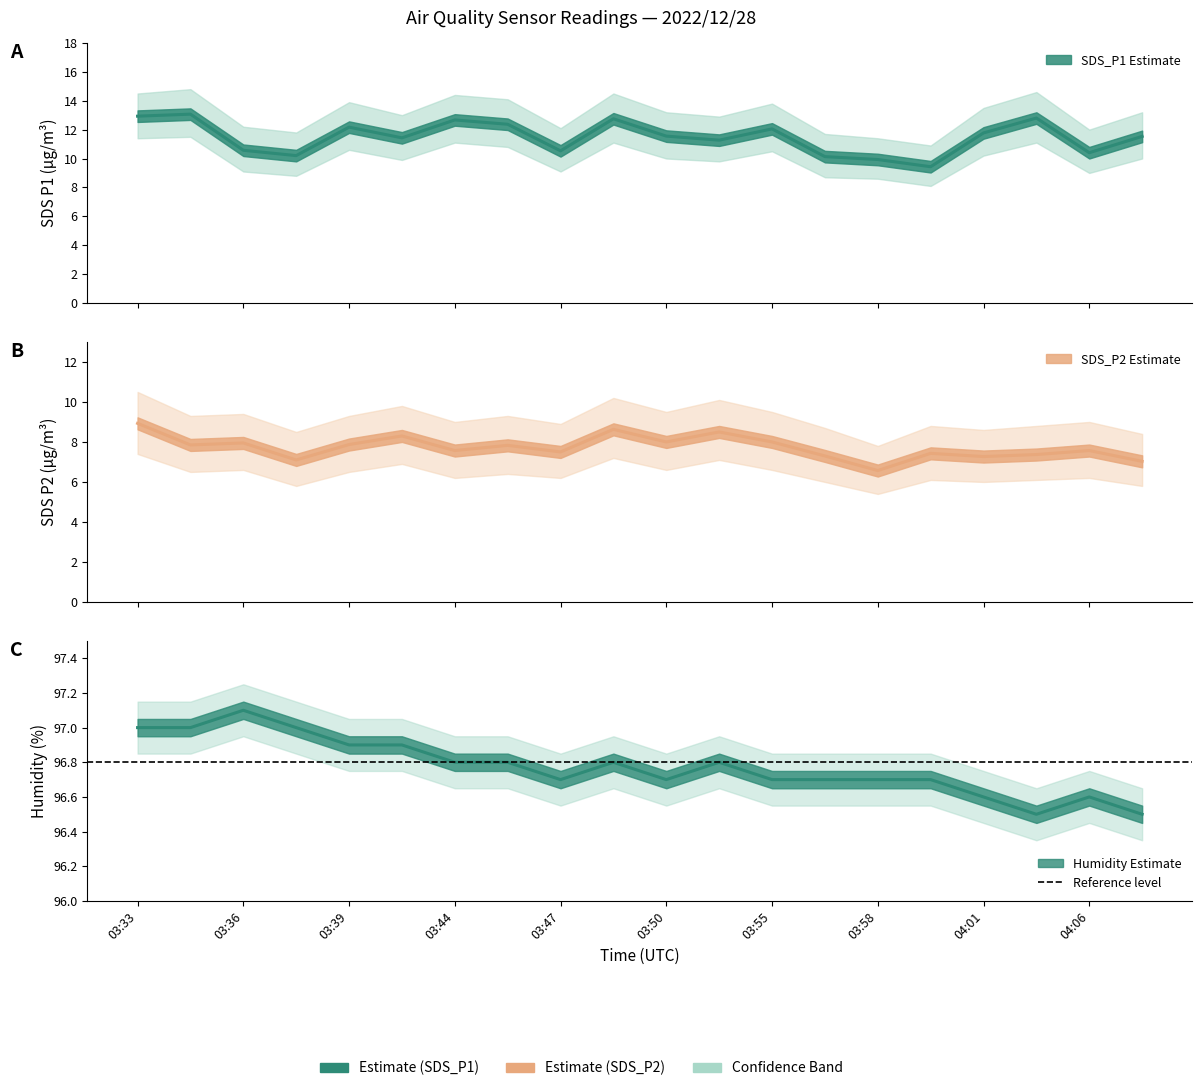

True or false: SDS_P1 and Humidity intersect in this chart.

False